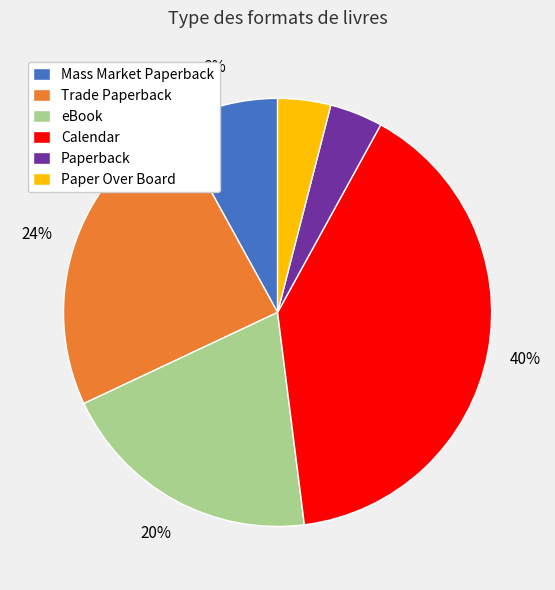

Is it true that Trade Paperback is 24% of the pie?

True